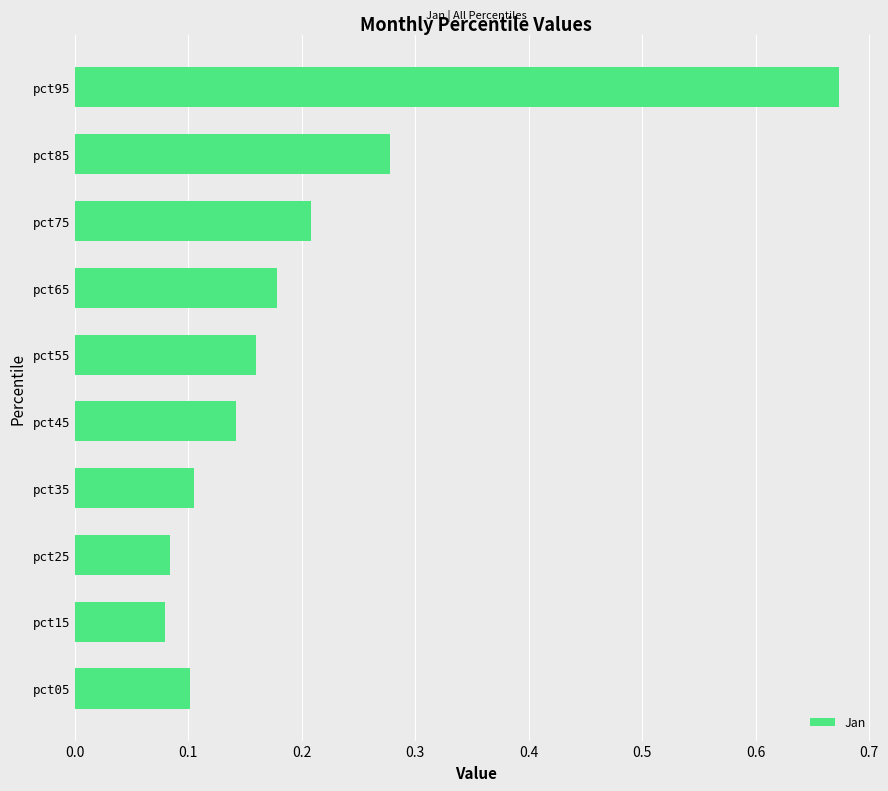

Which has a higher value, pct95 or pct85?

pct95